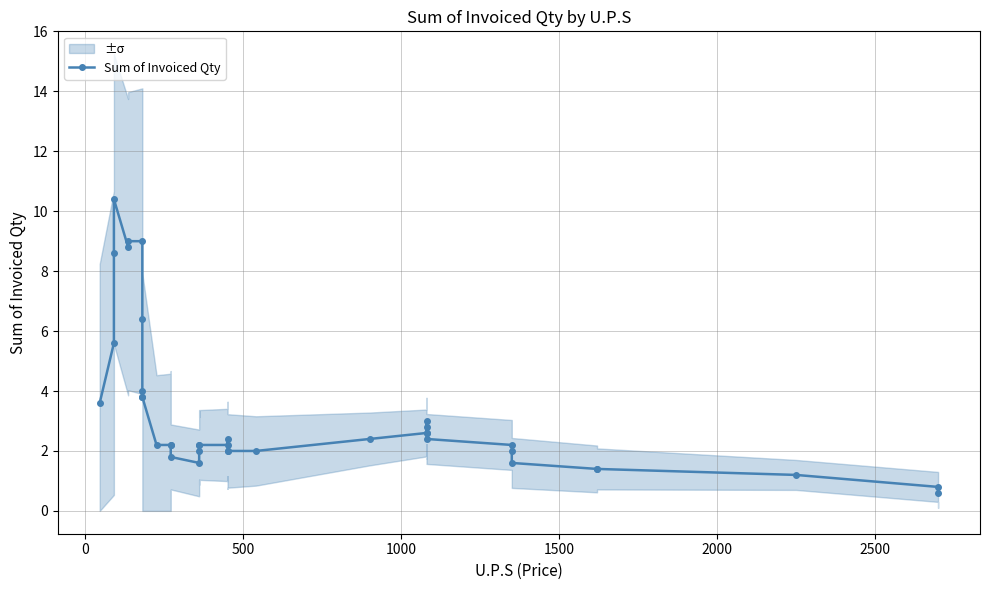

How many distinct data groups are displayed?

1